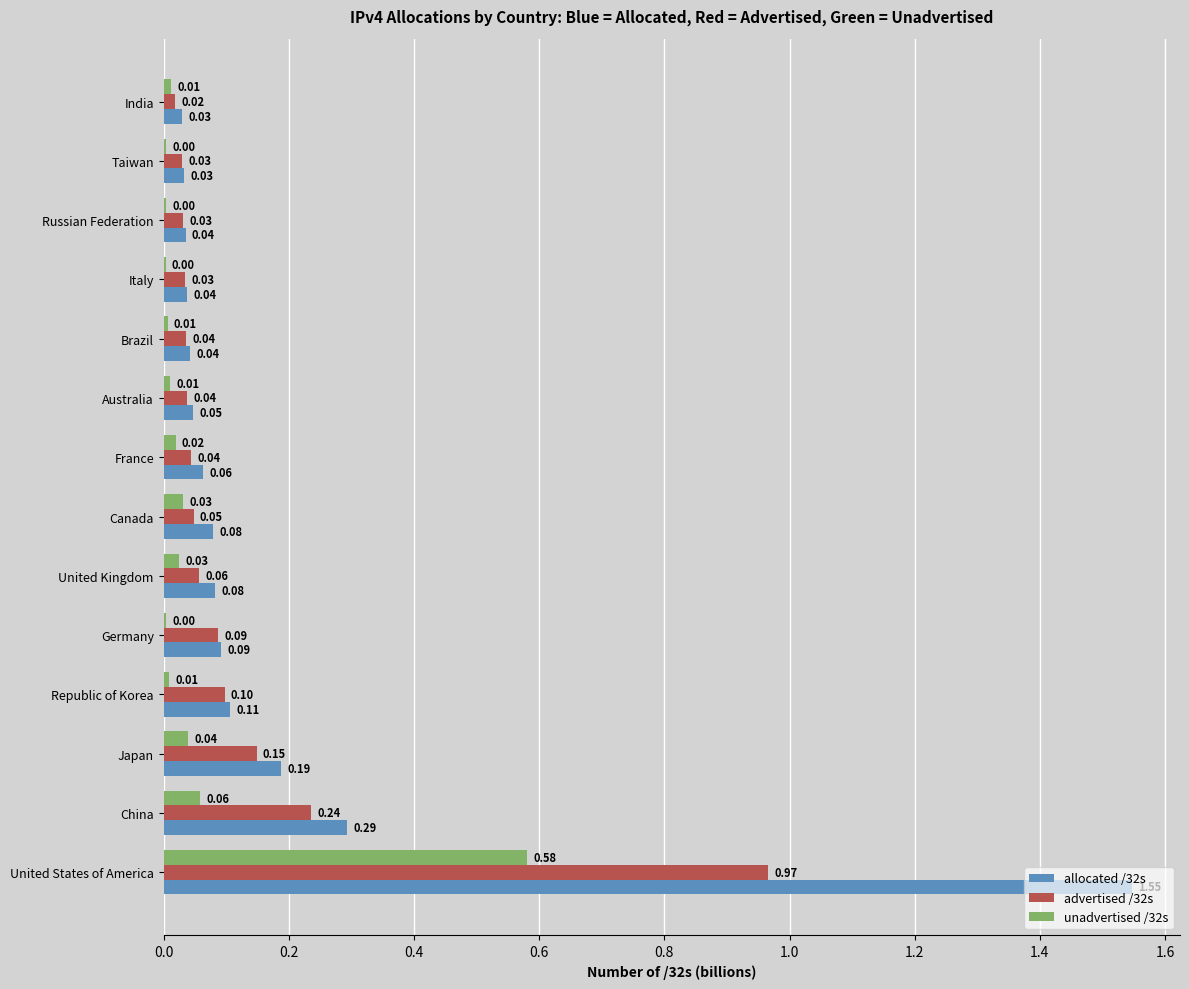

Where is advertised /32s nearest to the value 0?

India